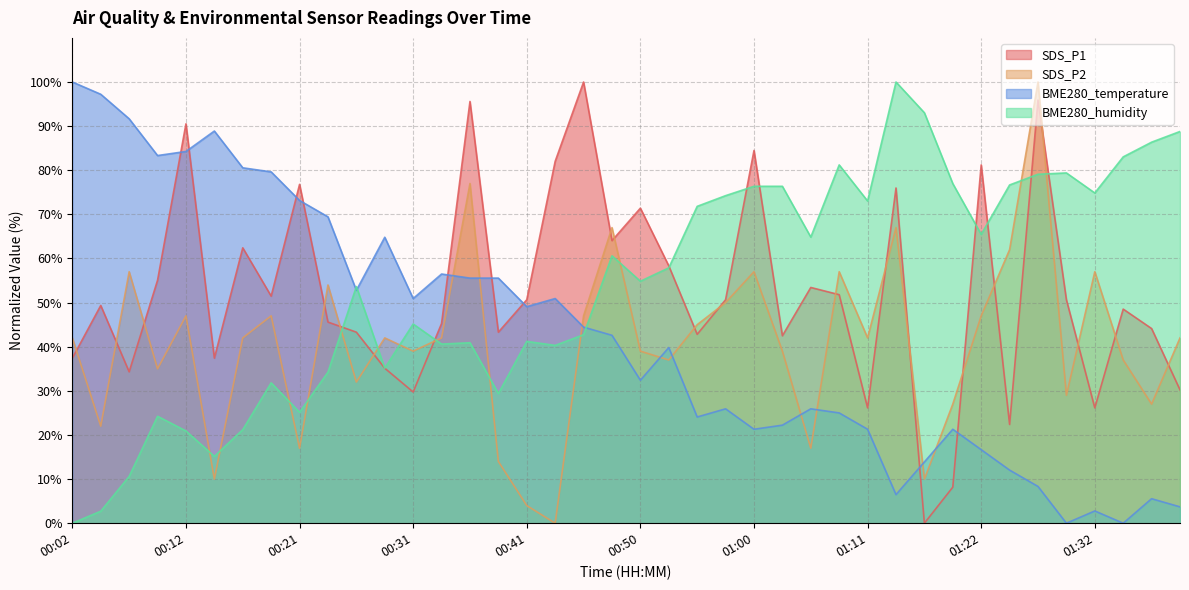

In SDS_P2, how many points are lower than both neighbors (excluding endpoints)?

13